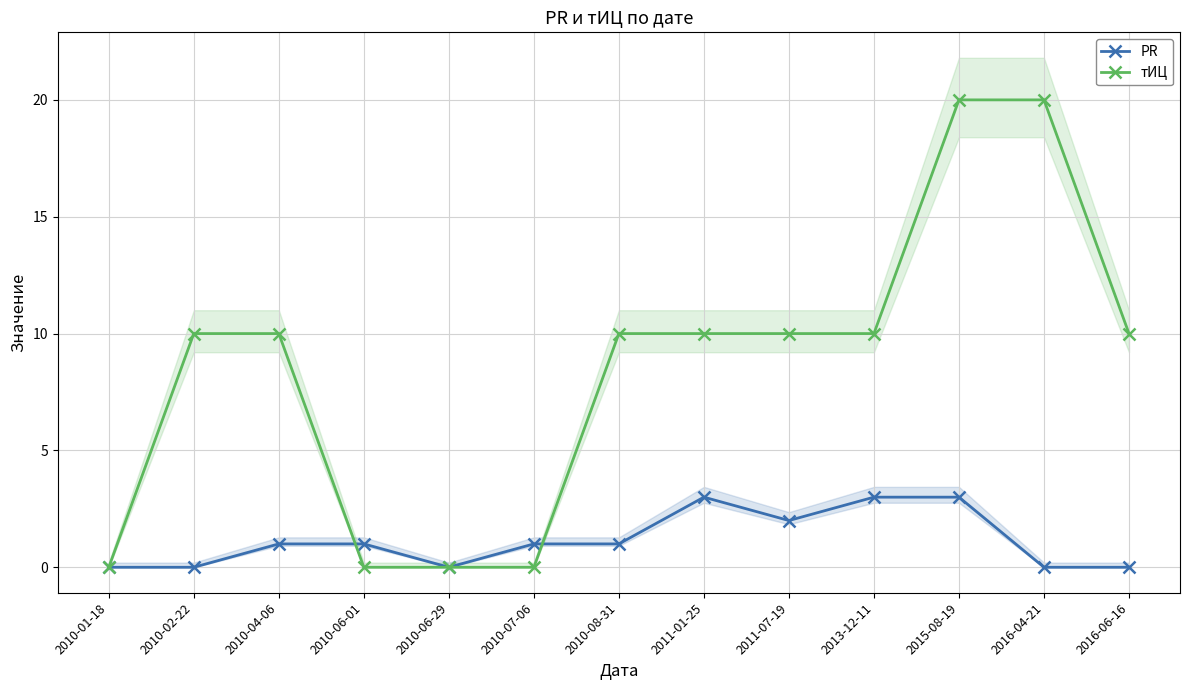

What is the label of the 1st point from the left?

2010-01-18